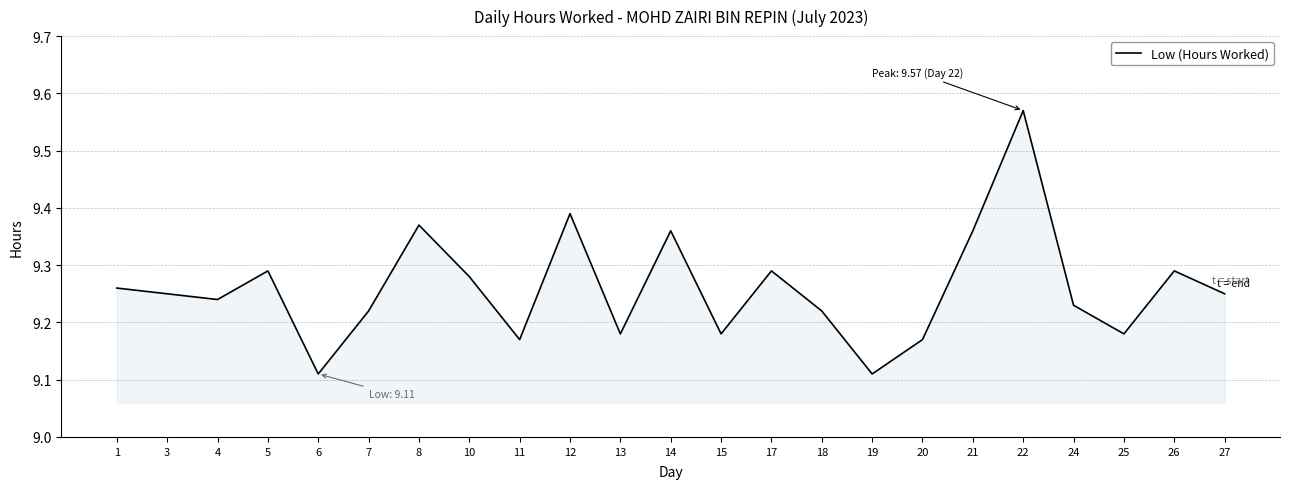

The value at 4 is 4.0. True or false?

False